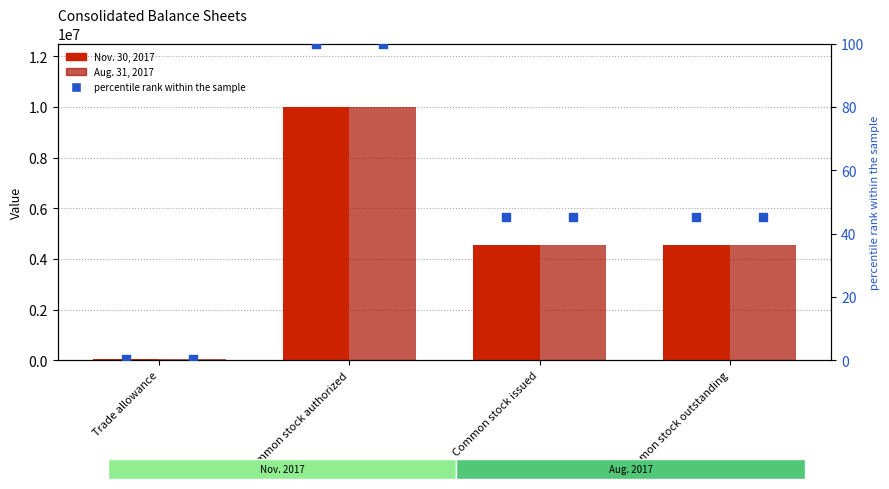

Which series contains the highest Y value?

Nov. 30, 2017